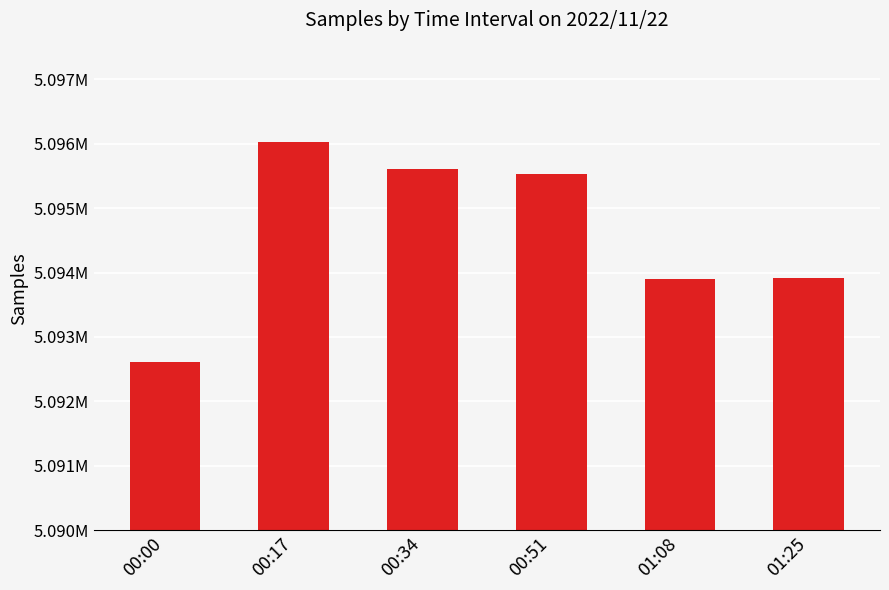

Are the bars horizontal?

No